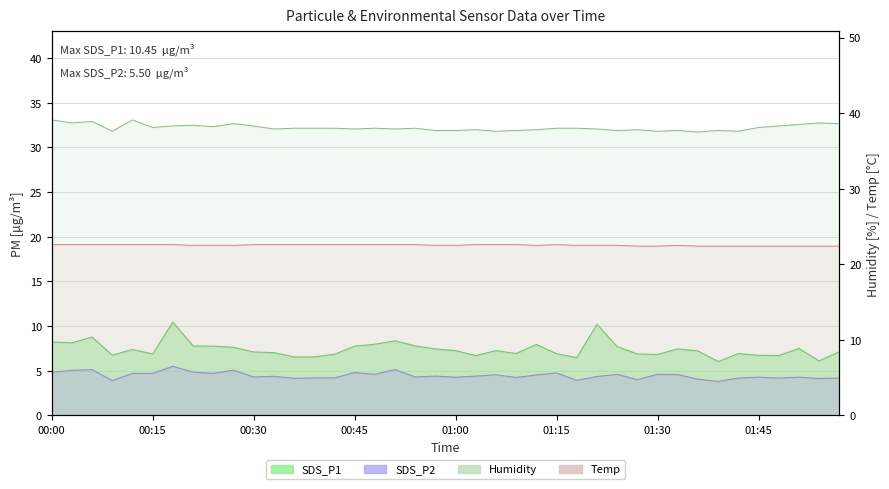

How many Temp values are between 22 and 23?

40